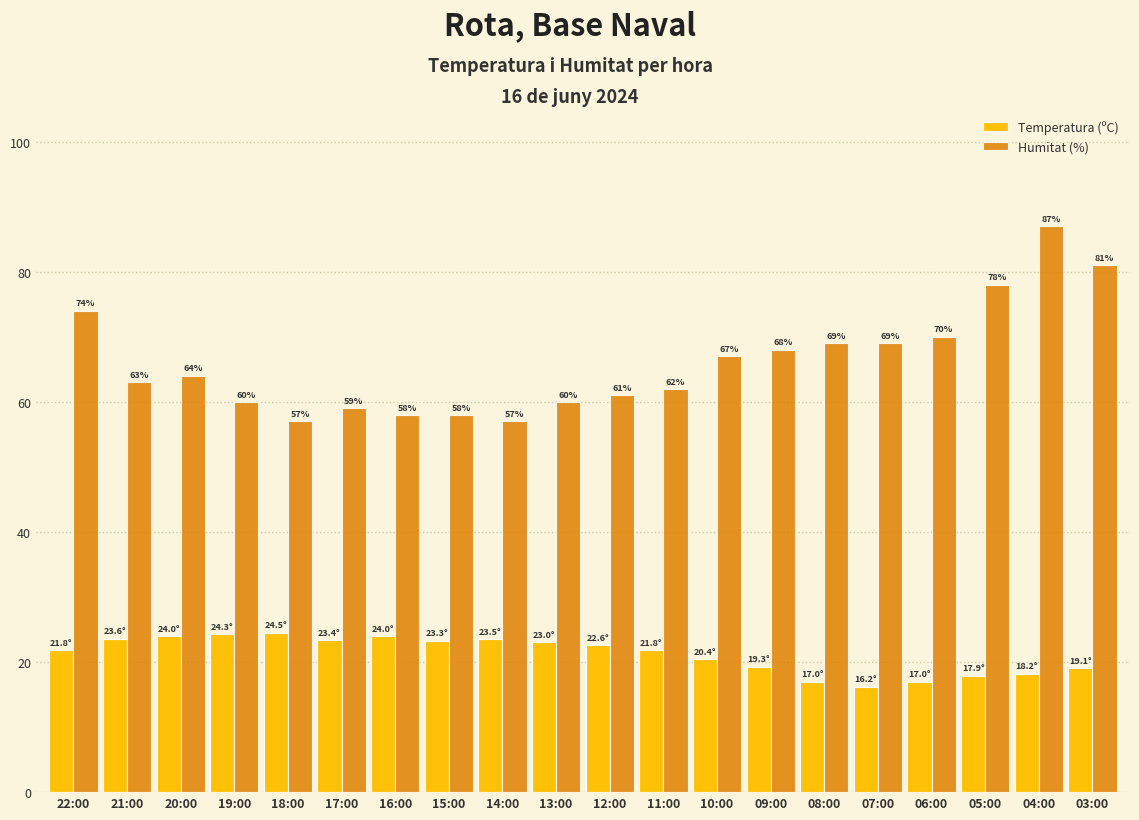

How many bars are there in each group?

2